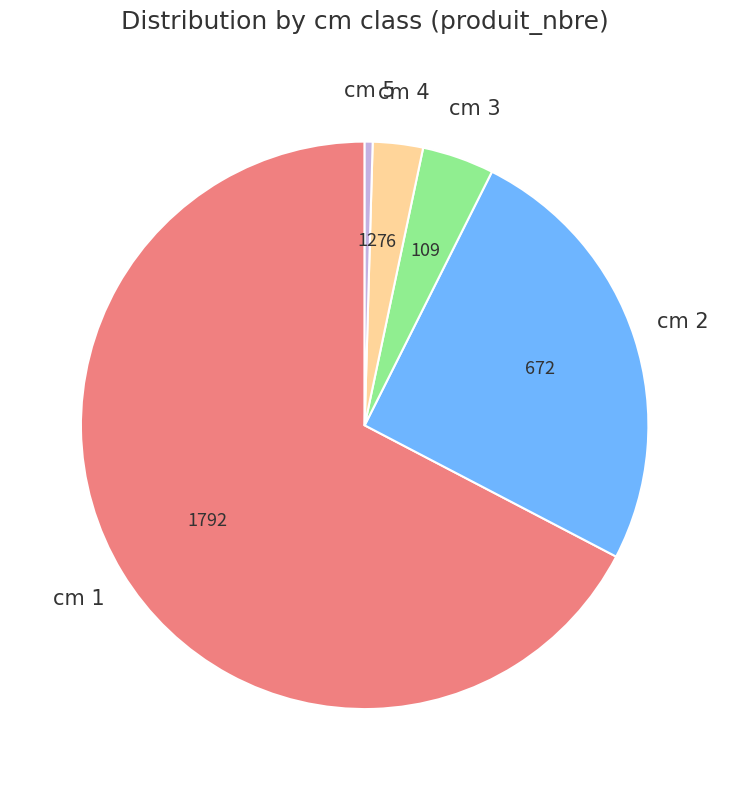

Count the number of slices in the pie.

5